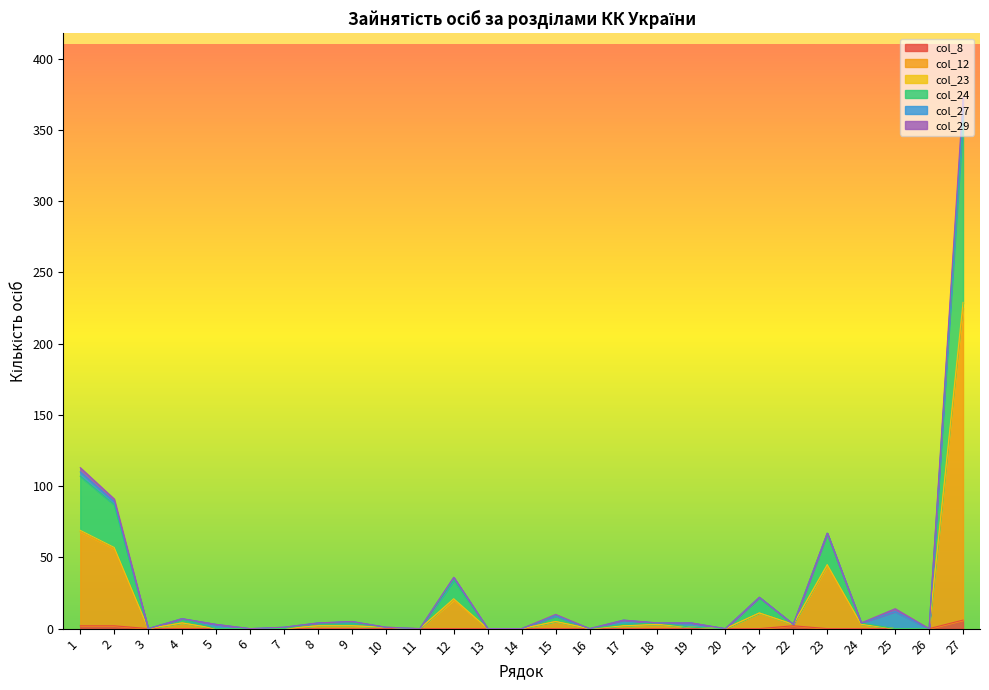

At which category is the sum across all series the highest?

27